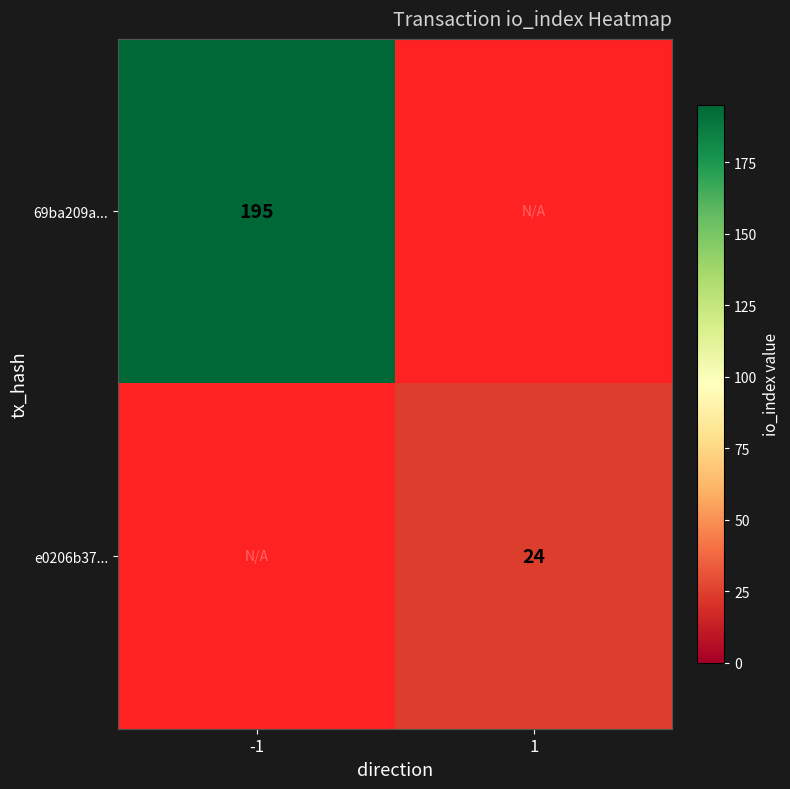

Is it true that 69ba209a... equals 195 at -1?

True